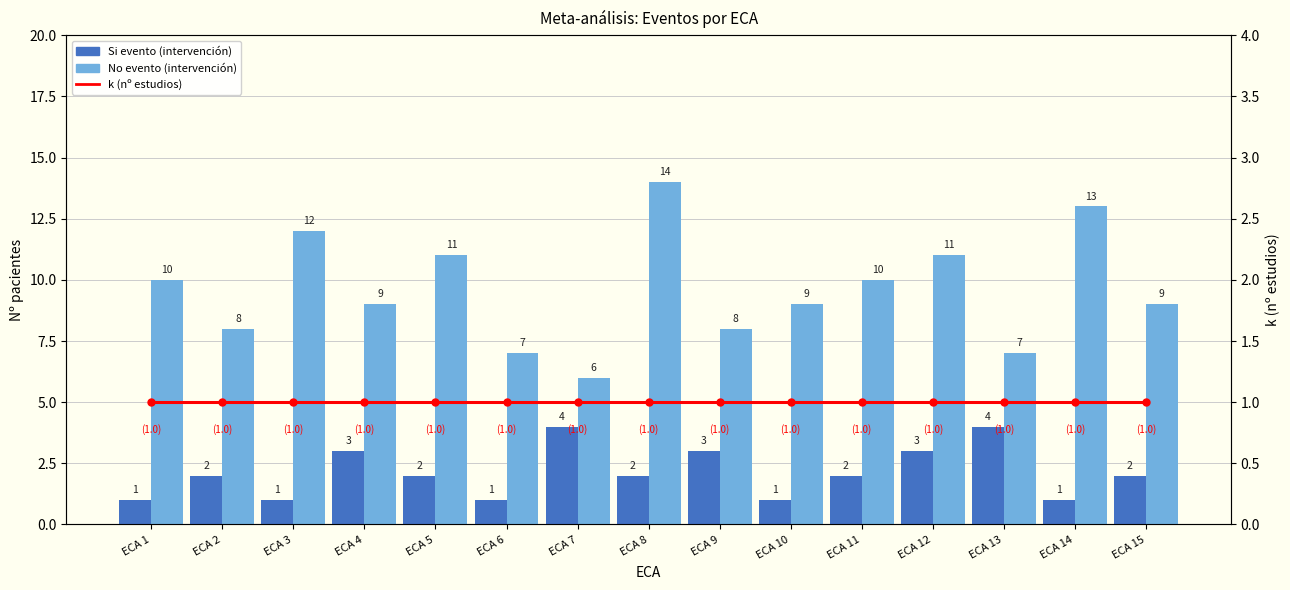

Between ECA 1 and ECA 12, which series saw the biggest shift?

Si evento (intervención)